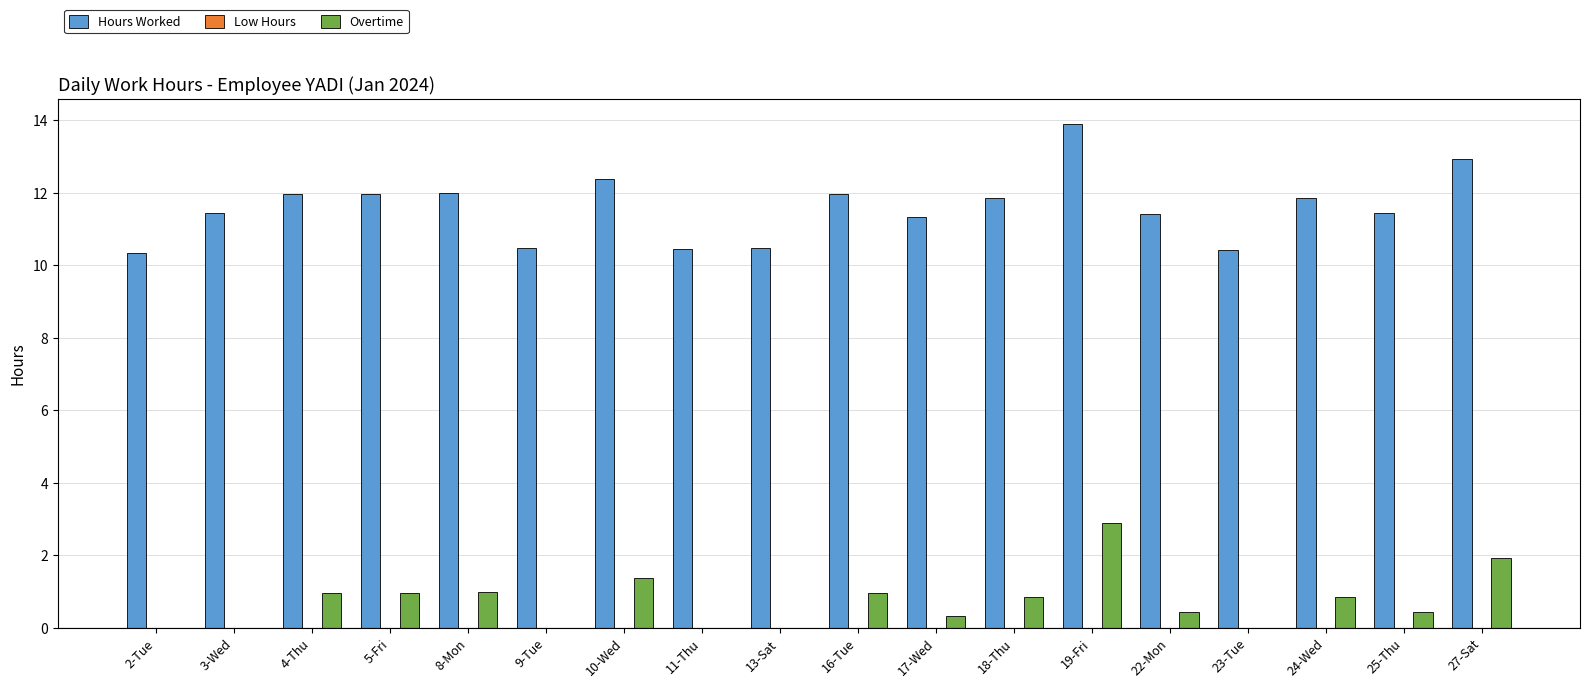

The Overtime series shows 0.4 at 22-Mon. True or false?

True